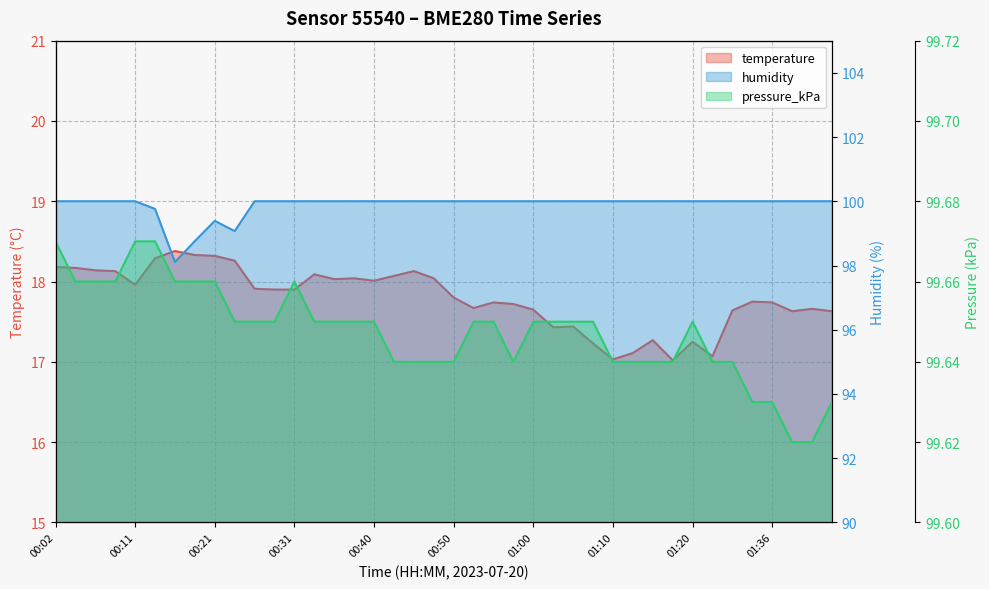

List the labels in order of temperature value, smallest first.

01:17, 01:10, 01:23, 01:13, 01:07, 01:20, 01:15, 01:02, 01:05, 01:39, 01:43, 01:31, 01:00, 01:41, 00:53, 00:57, 00:55, 01:36, 01:34, 00:50, 00:28, 00:31, 00:26, 00:11, 00:40, 00:36, 00:38, 00:48, 00:43, 00:33, 00:09, 00:45, 00:06, 00:04, 00:02, 00:24, 00:14, 00:21, 00:19, 00:16